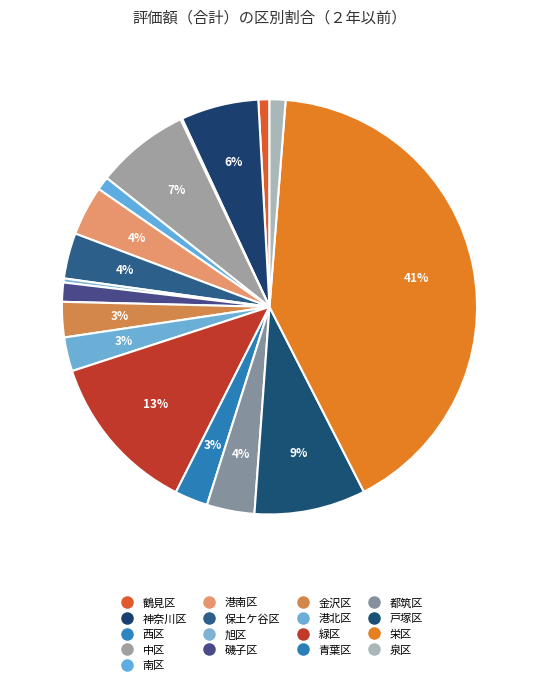

Which category has the smallest portion of the pie?

西区